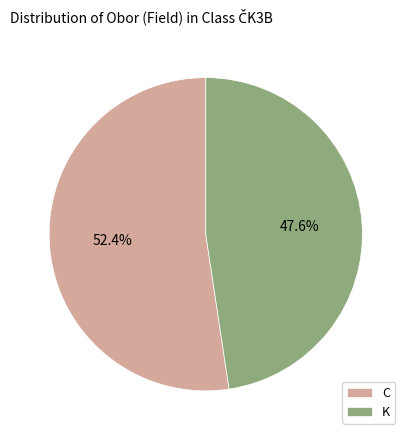

Do K and C together represent more than half of the pie?

Yes